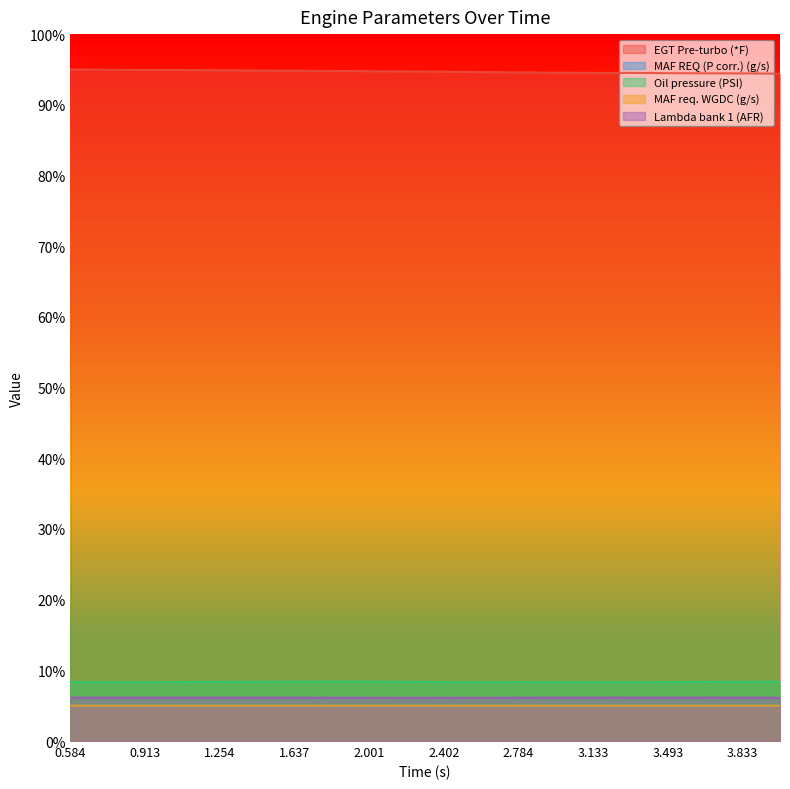

How many lines are shown in the chart?

5